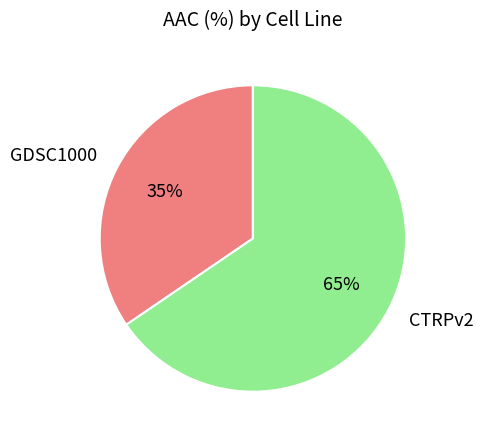

To the nearest percent, what is the average slice percentage?

50%